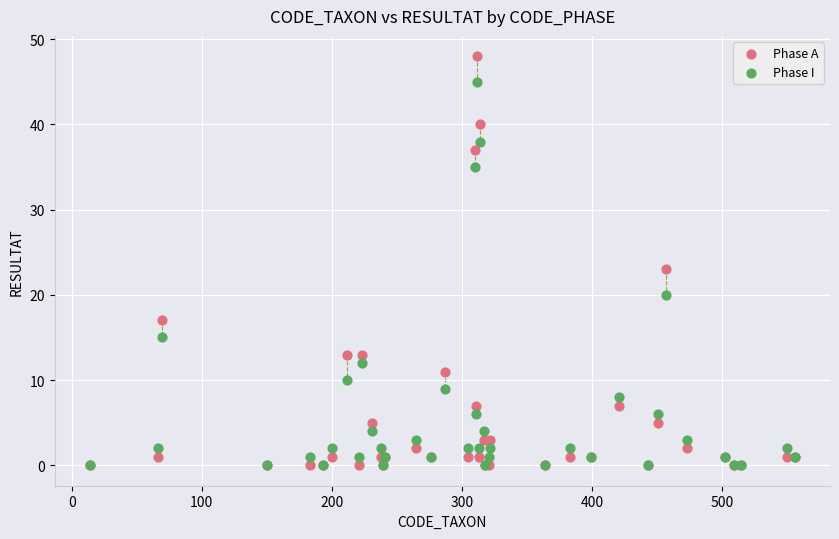

Across all series, what Y value is closest to 24?

23